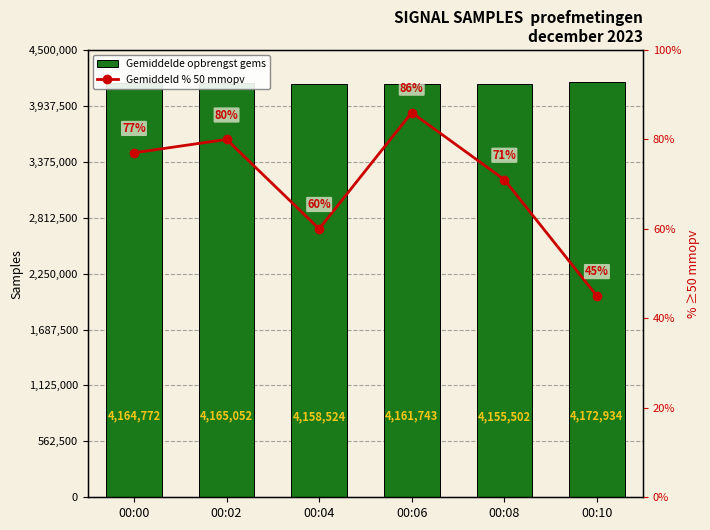

What is the total value across all series at 00:10?

4172934.5